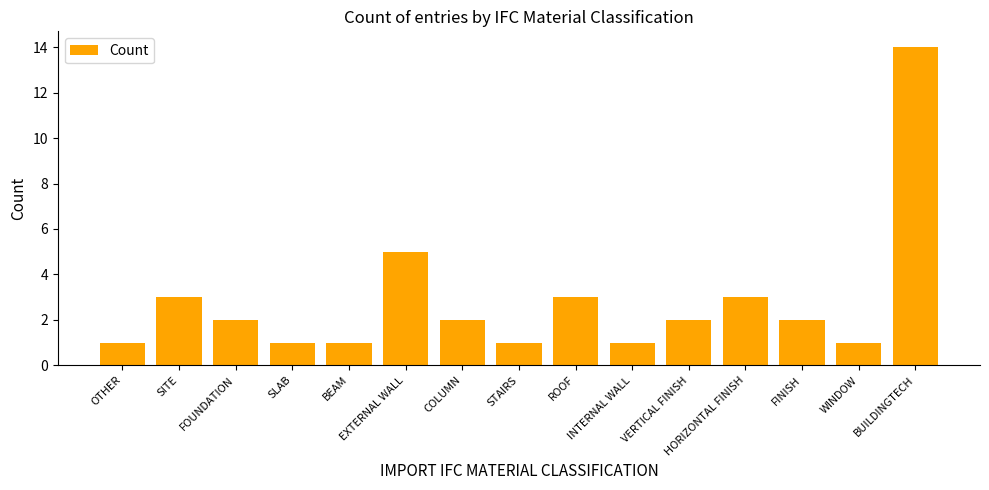

What is the label of the 5th bar from the right?

VERTICAL FINISH